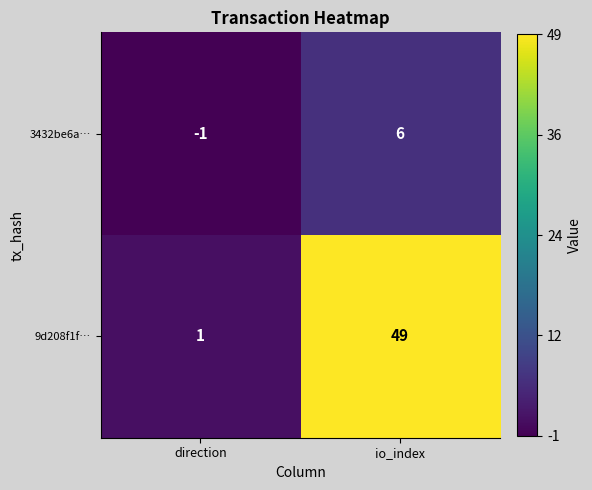

Read the 3432be6a… value at io_index.

6